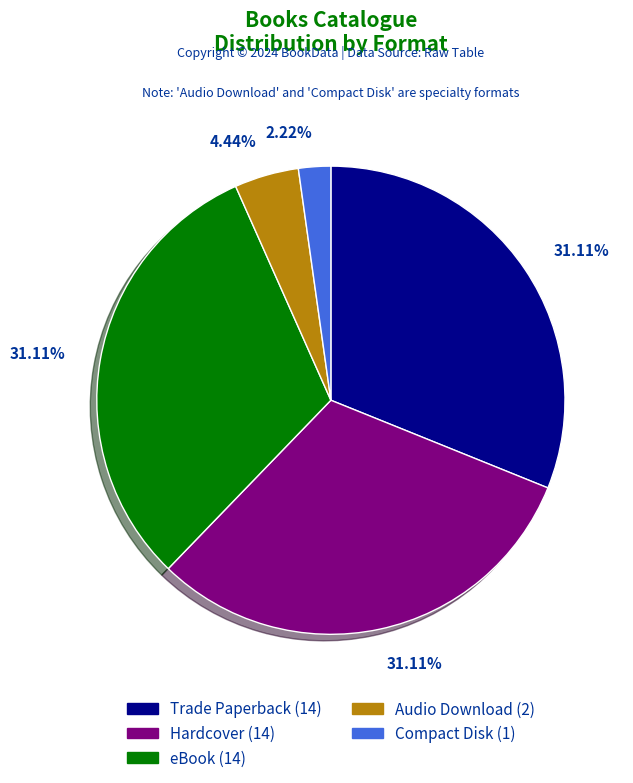

Approximately how many times larger is the value at eBook compared to Compact Disk?

14.0